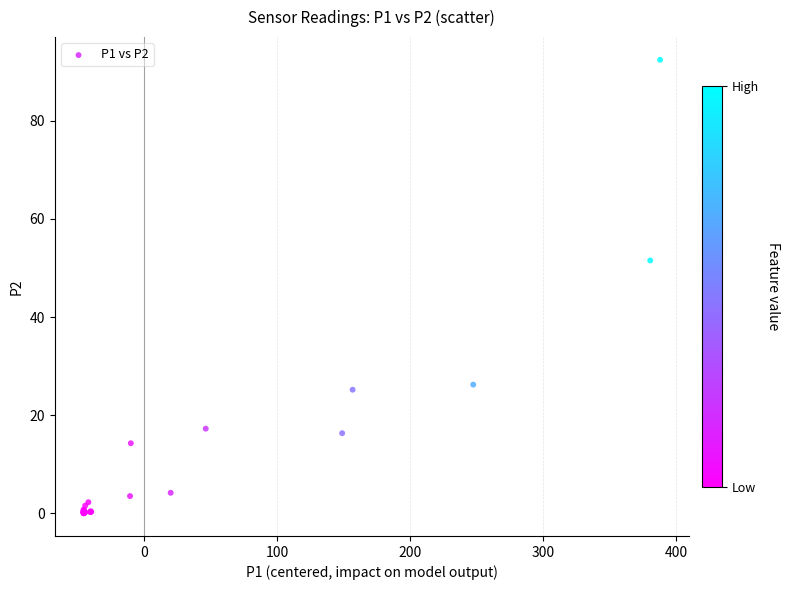

What Y value in the scatter plot is closest to 46?

51.5